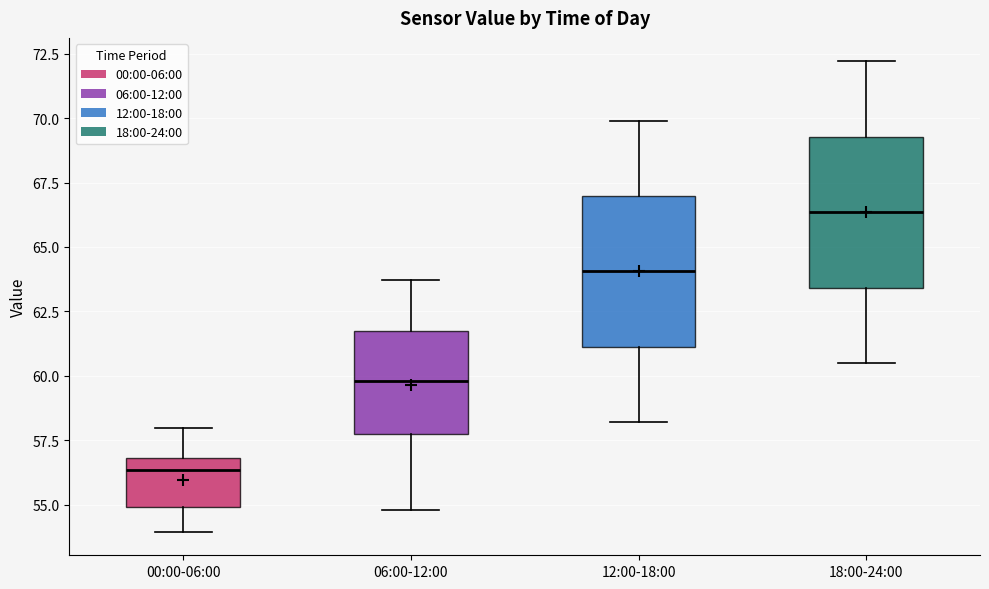

Reading left to right, read every box against the y-axis: the position of its median line, the range the box covers, and the ends of its whiskers. The values are not printed on the chart, so give them approximately, as read against the axis.

00:00-06:00: median 56.5, box 55.0 to 57.0, whiskers 54.0 to 58.0
06:00-12:00: median 60.0, box 57.5 to 62.0, whiskers 55.0 to 63.5
12:00-18:00: median 64.0, box 61.0 to 67.0, whiskers 58.0 to 70.0
18:00-24:00: median 66.5, box 63.5 to 69.5, whiskers 60.5 to 72.0